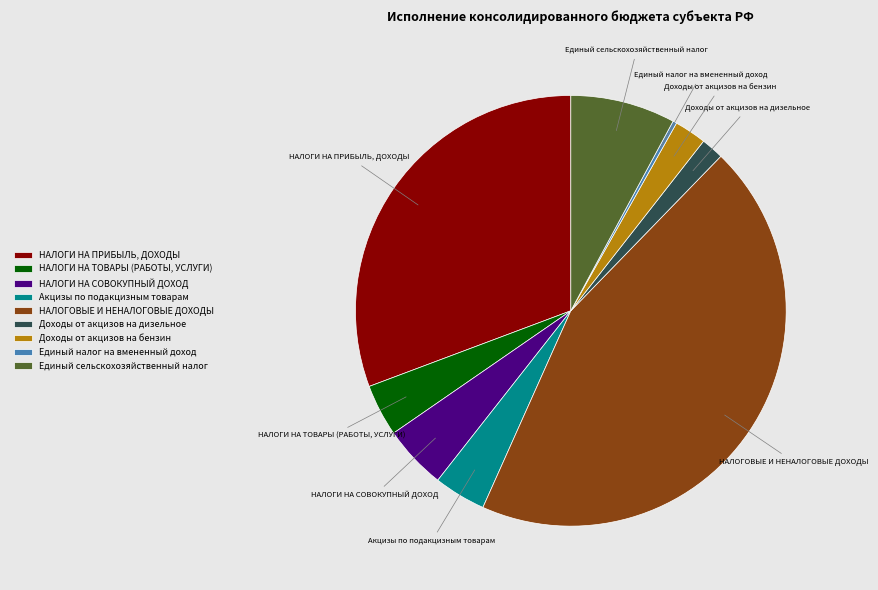

Does Доходы от акцизов на дизельное account for over 50% of the chart?

No